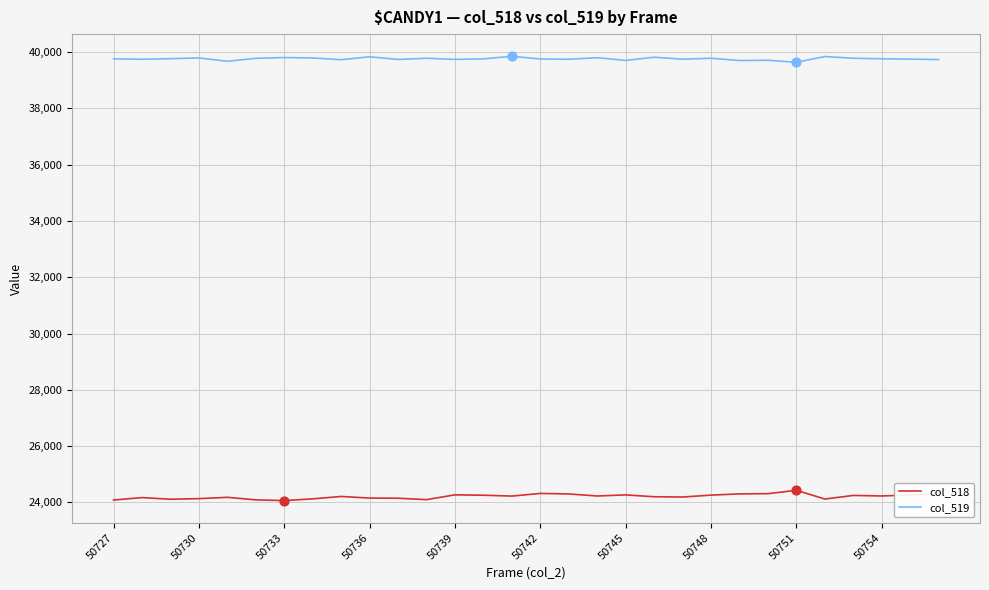

Which series has the largest total across all categories?

col_519